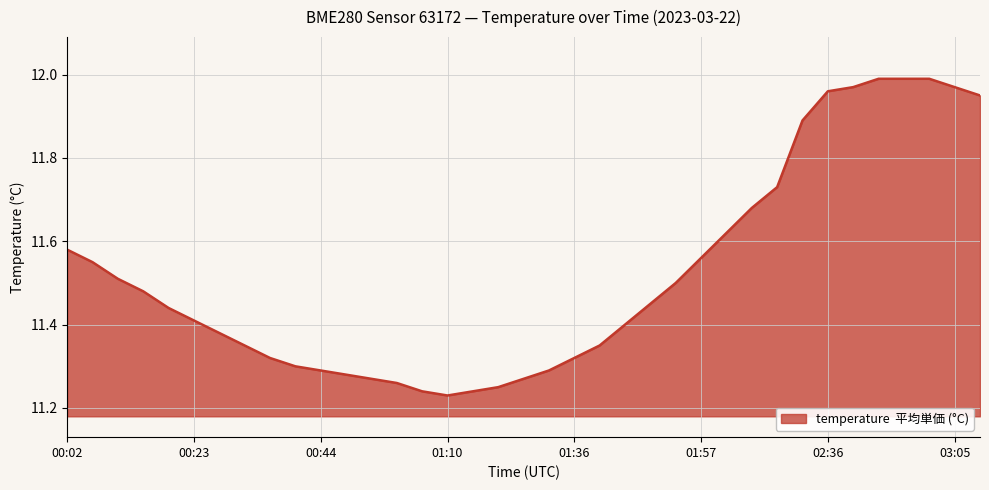

What is the difference between the maximum and minimum values?

0.8